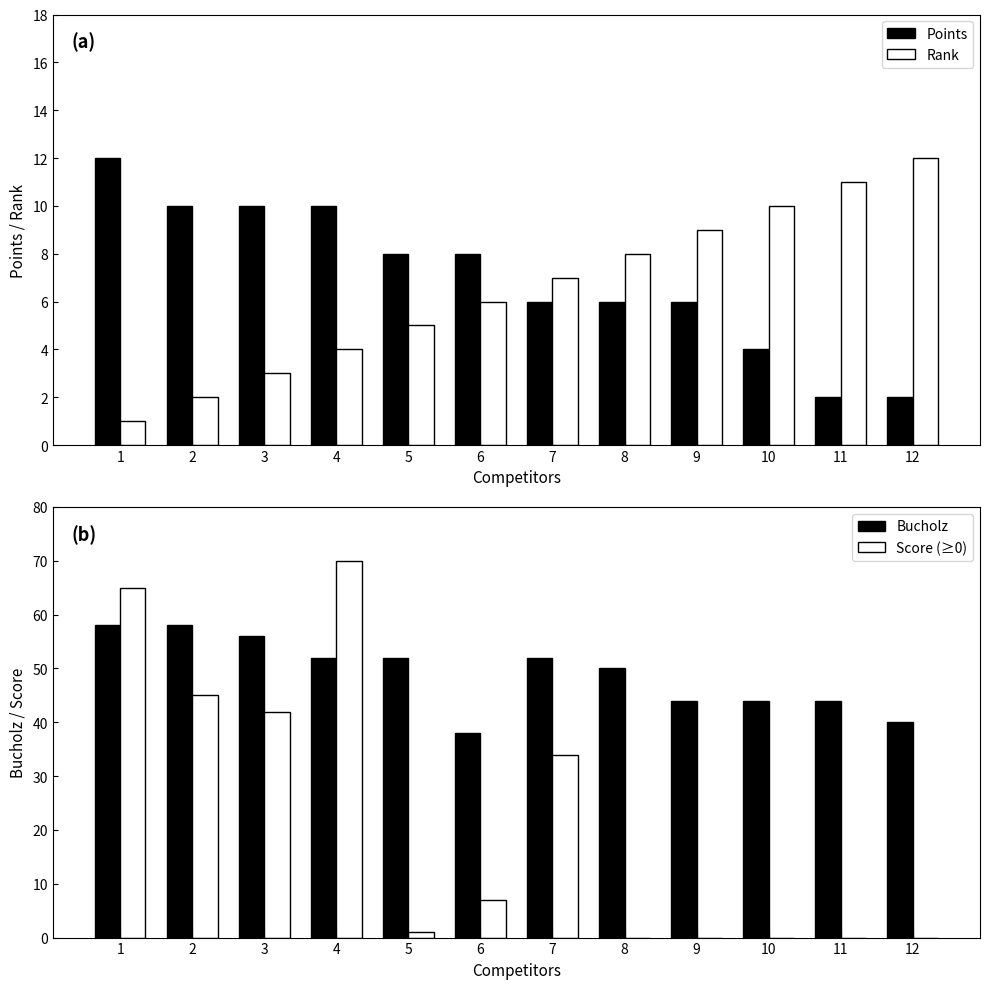

True or false: Rank has a value of 4 at 4.

True